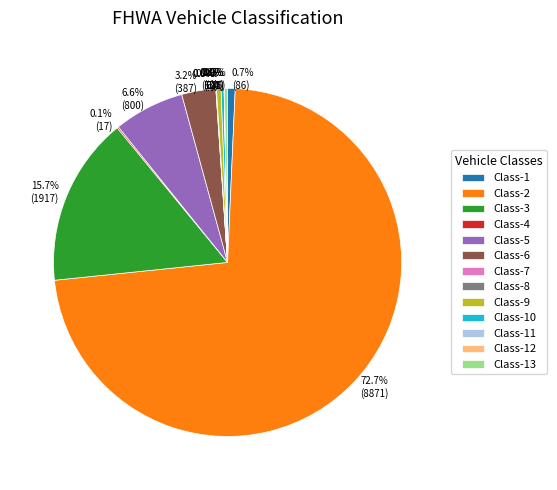

Which has a higher value, Class-9 or Class-3?

Class-3